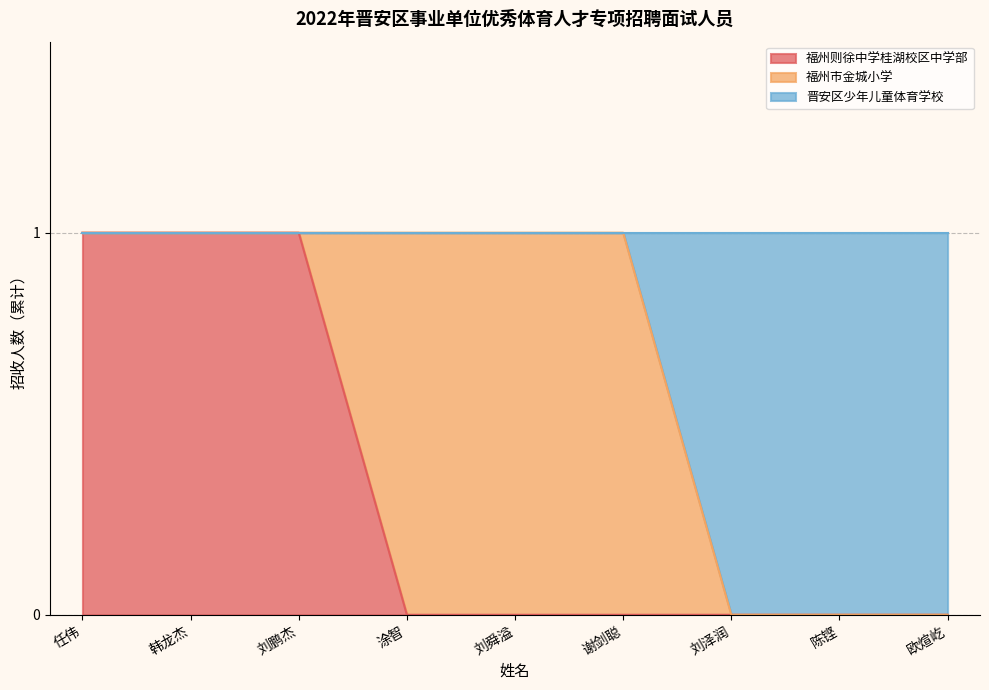

Which has a higher value, 刘泽润 or 刘鹏杰?

刘鹏杰